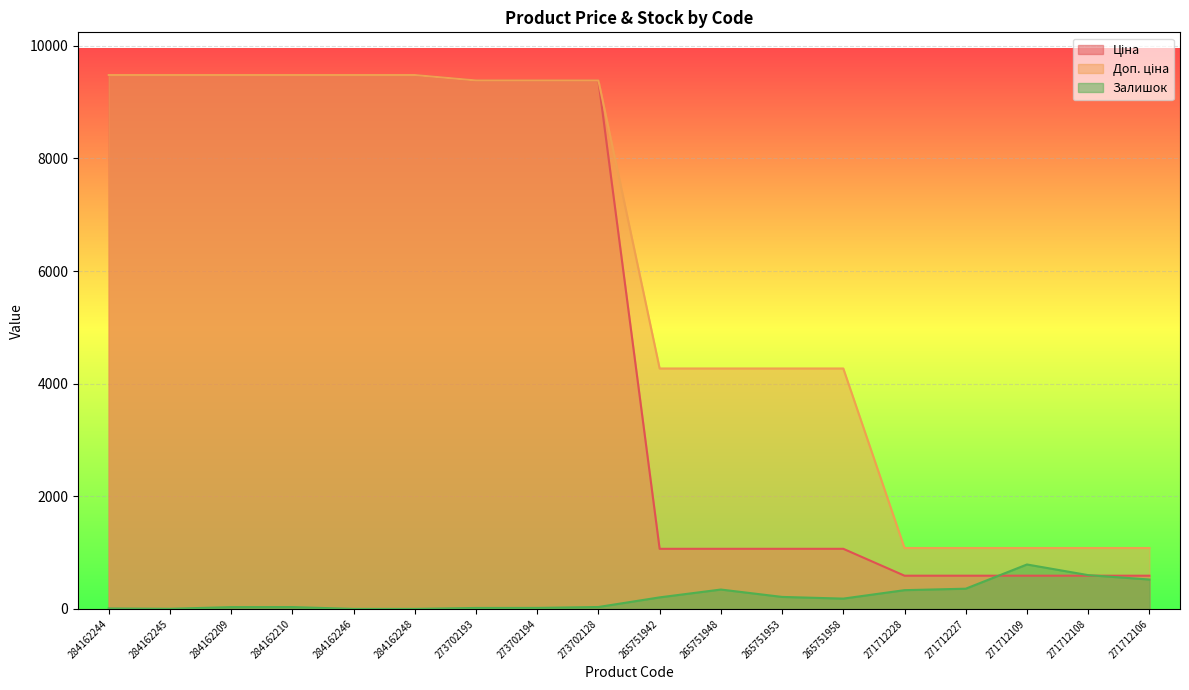

Between which two adjacent categories do Ціна and Залишок first intersect?

271712227 and 271712109